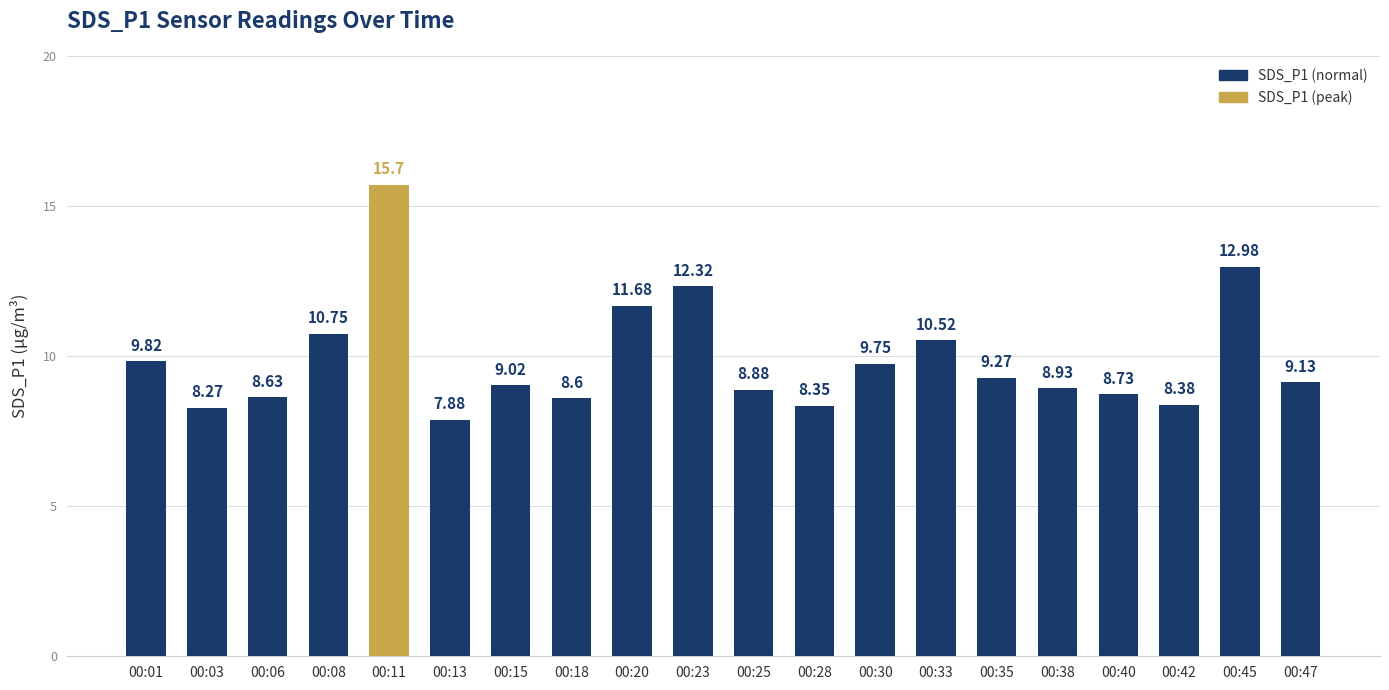

What is the sum of the values at 00:30 and 00:38?

18.7